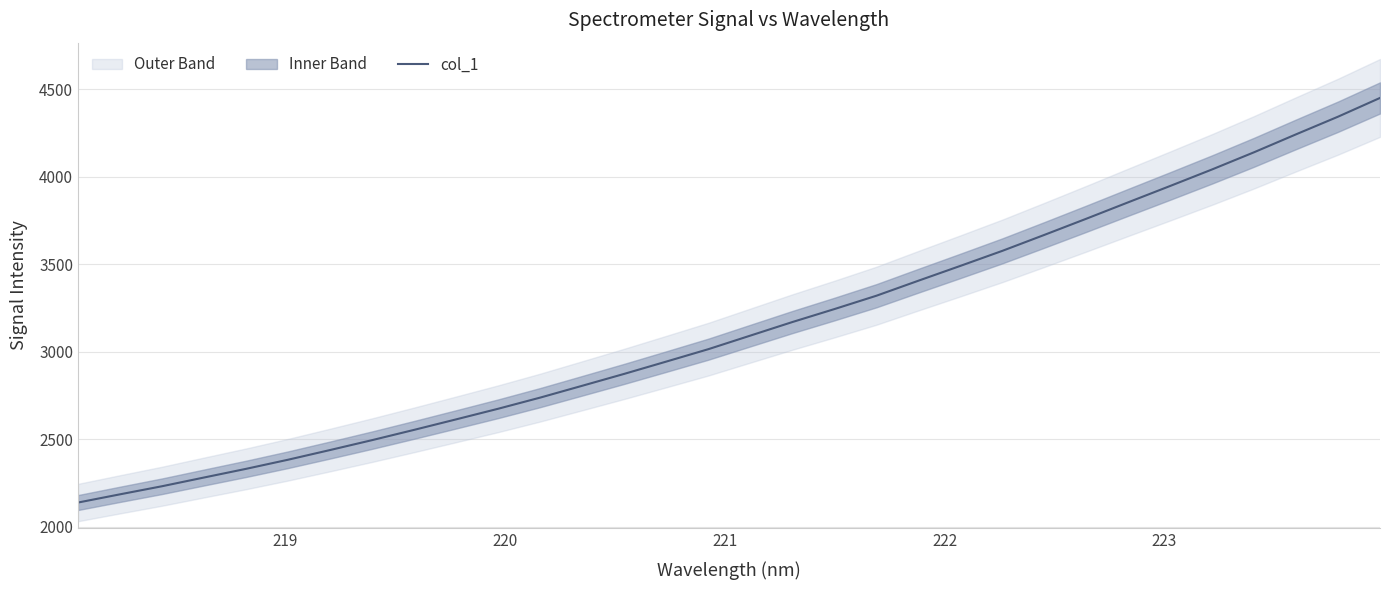

What is the lowest value of the col_1 series?

2137.2